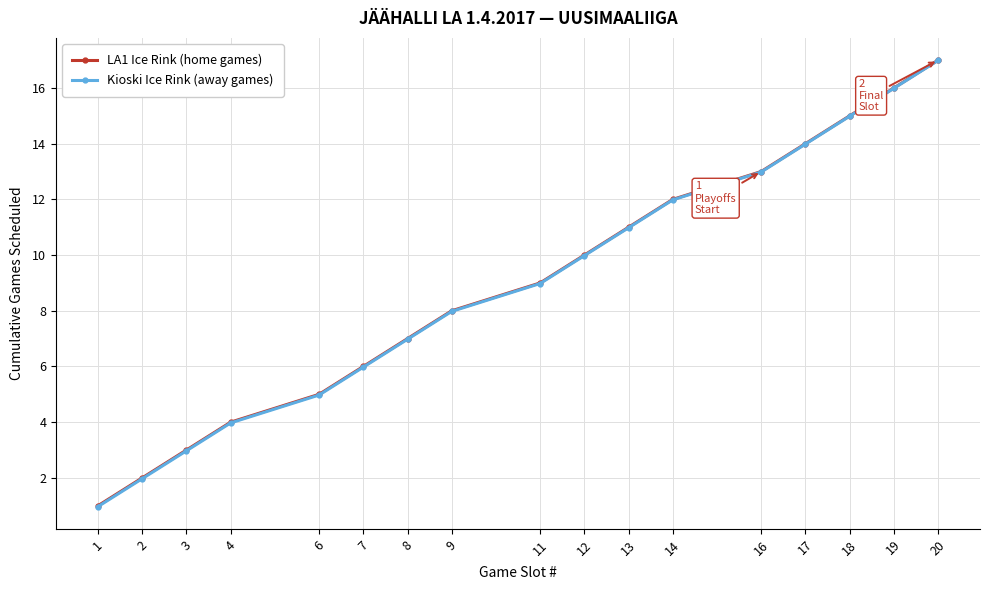

The value of LA1 Ice Rink (home games) at 16 is 13.0. True or false?

True